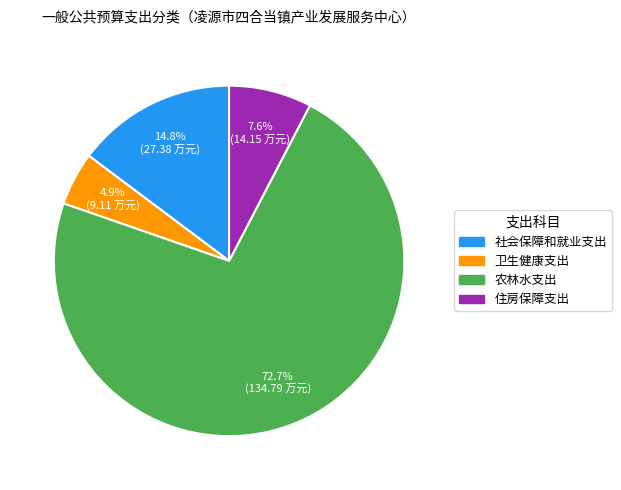

To the nearest percent, what is the combined percentage of 卫生健康支出 and 农林水支出?

78%